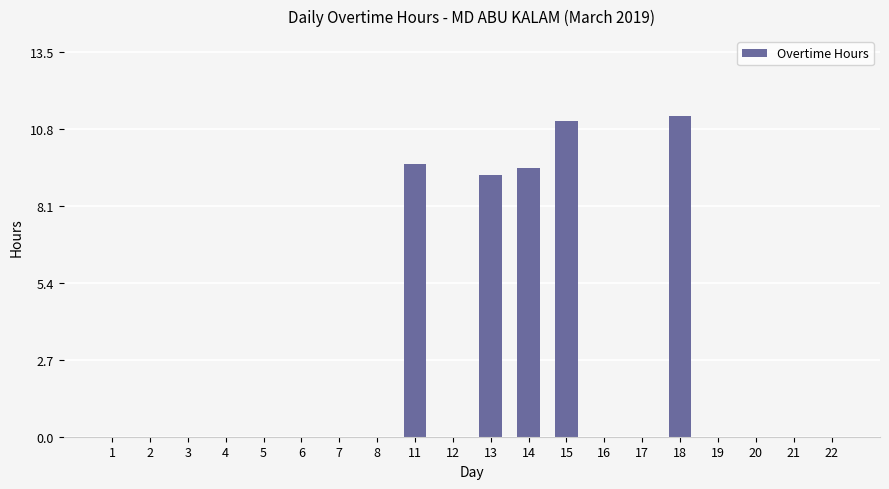

What is the change in value from 11 to 16?

-9.6